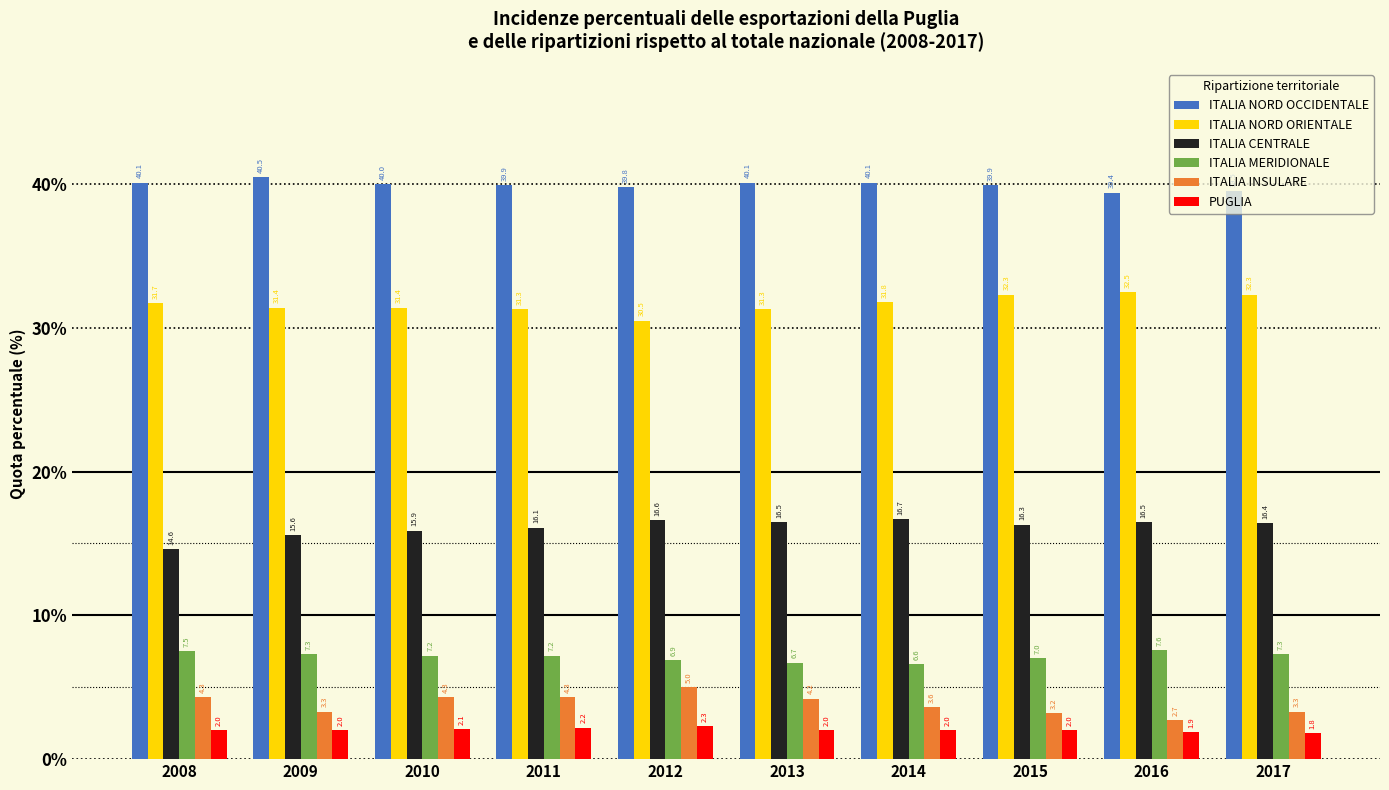

What is the spread (max minus min) of values at 2009?

38.5